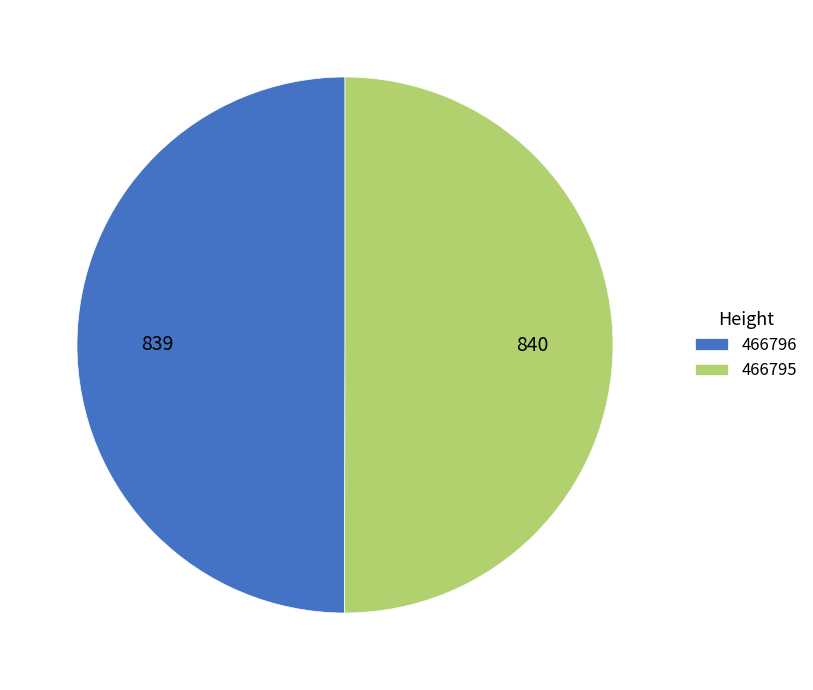

True or false: 466795 accounts for 59% of the total.

False